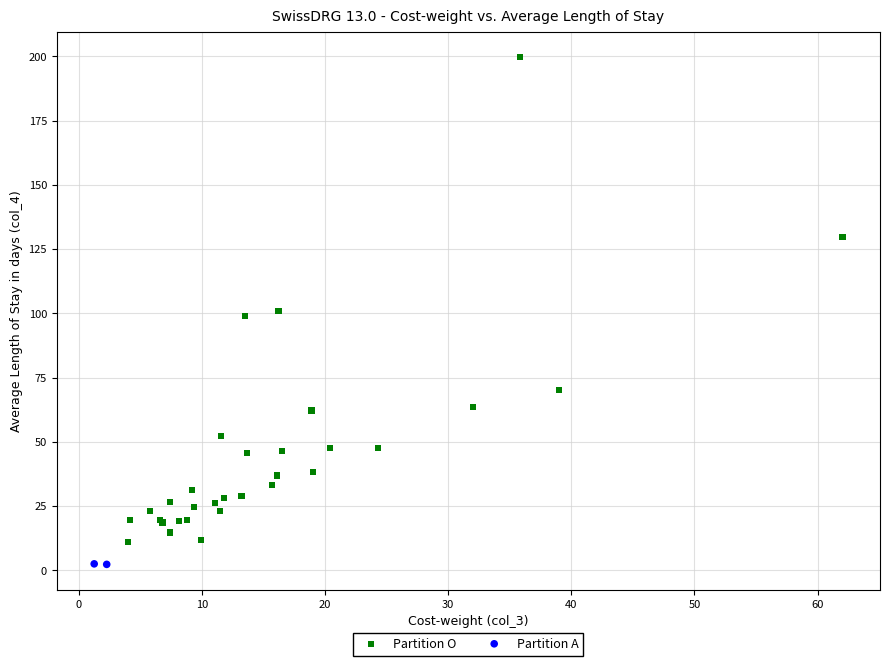

What are all the series names shown in the legend?

Partition O, Partition A